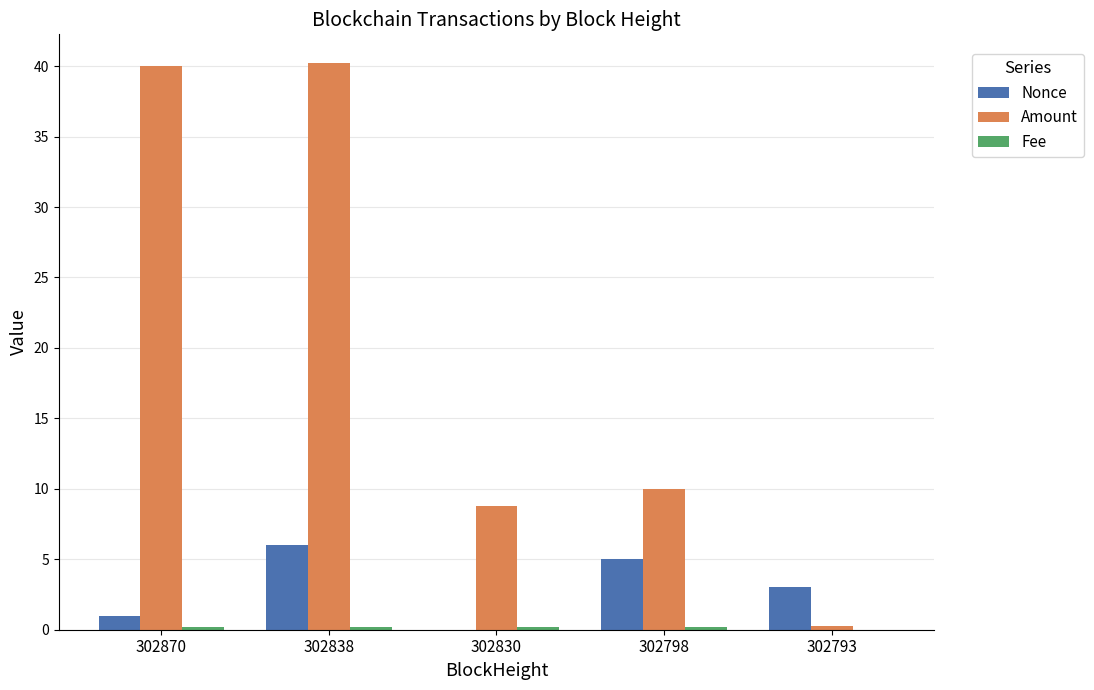

The Amount series shows 40.0 at 302870. True or false?

True